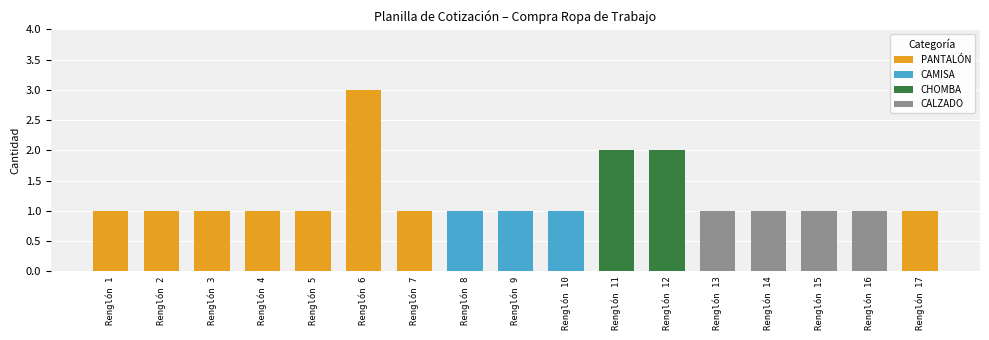

Count the values in the range 1 to 2.

16